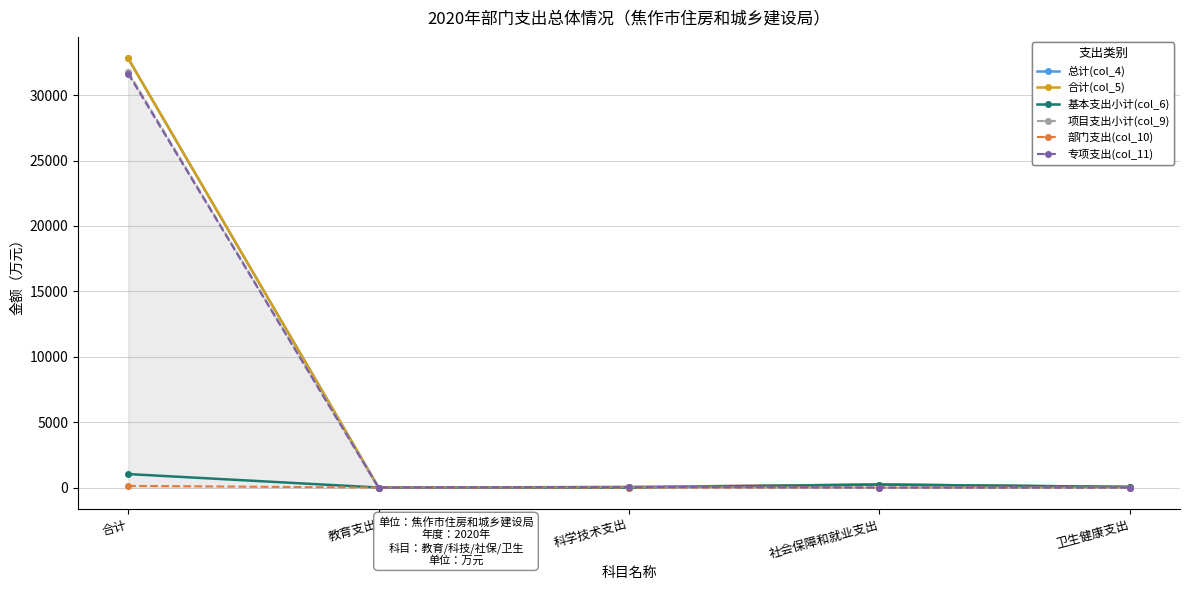

Does the chart have visible grid lines?

Yes